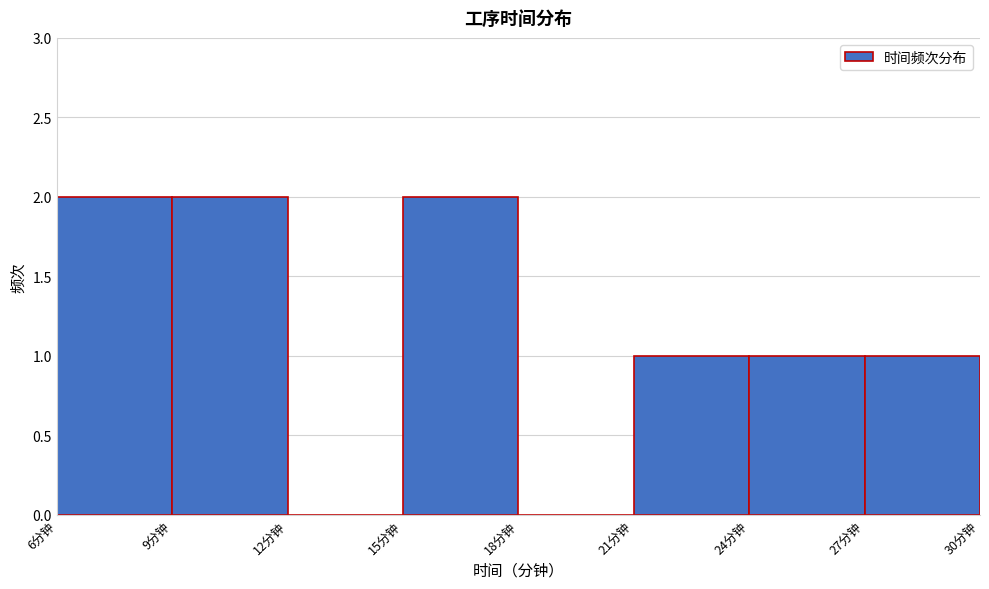

What is the height of the bar covering 6 to 9 on the x-axis? The values are not printed on the chart, so give them approximately, as read against the axis.

2